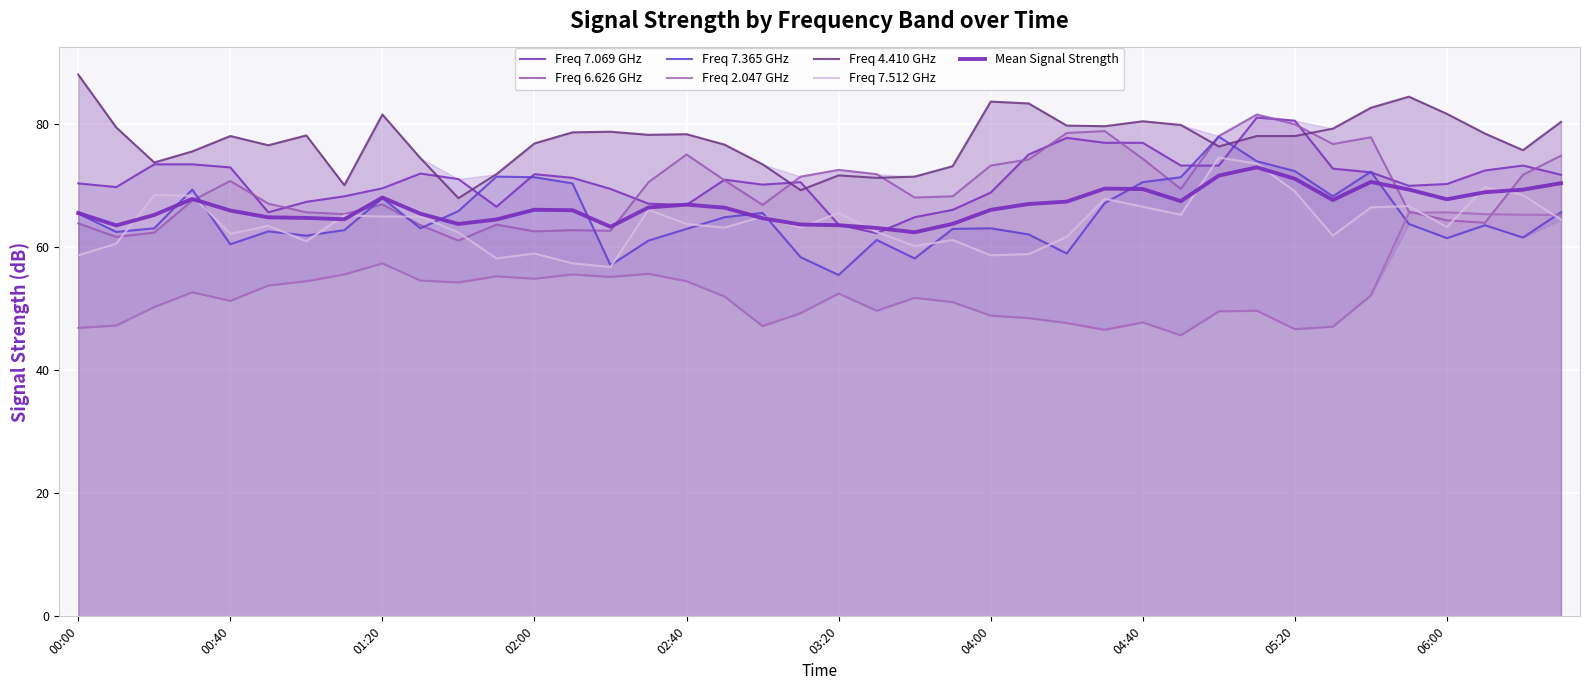

What value does the 4.410 series have at 2002/06/07 02:50?

76.7